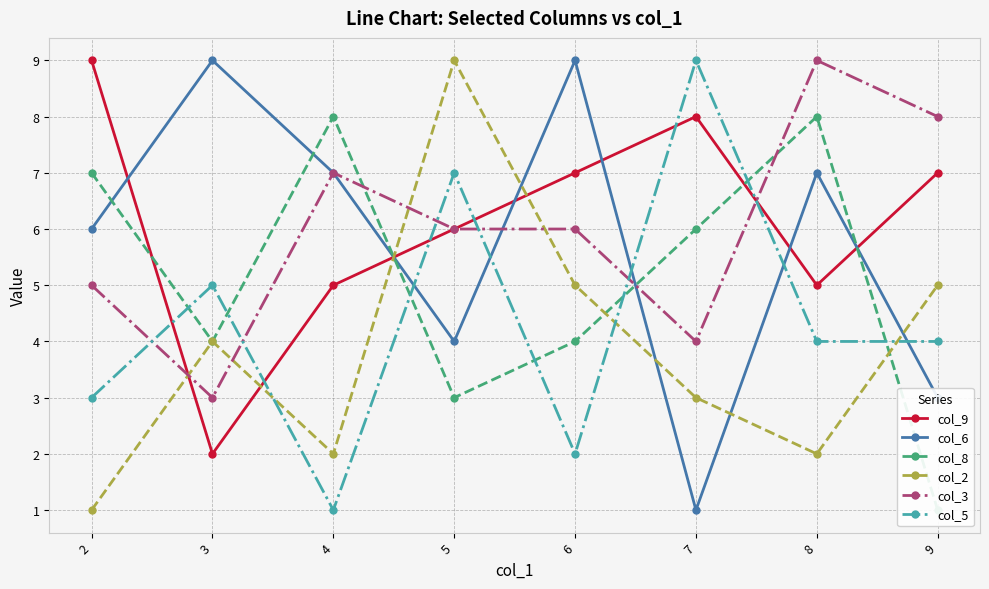

The value of col_2 at 9 is 5. True or false?

True